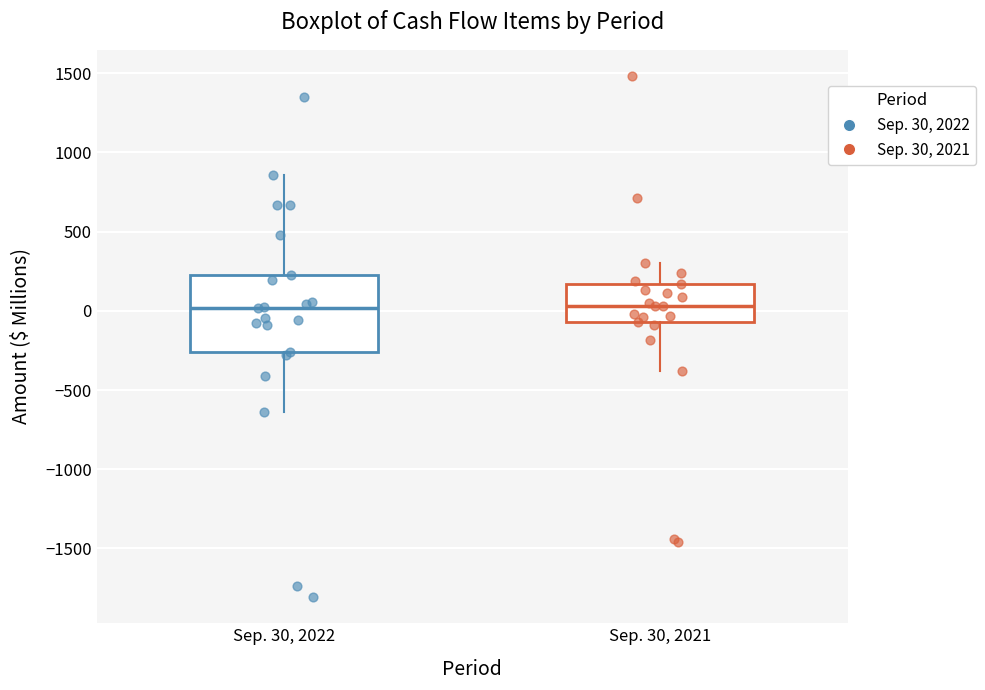

Comparing the boxes themselves (not the whiskers), which one is the tallest?

Sep. 30, 2022